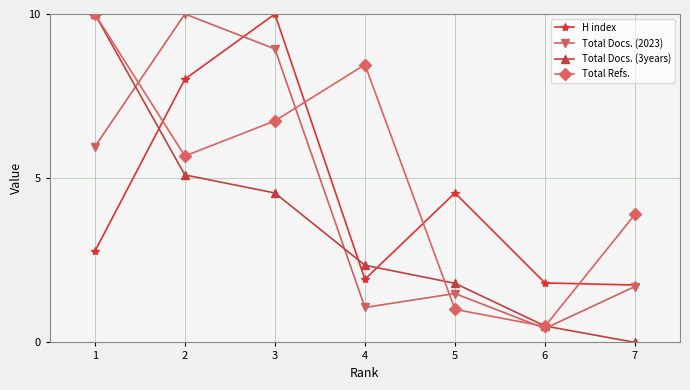

At which category is the sum across all series the highest?

3